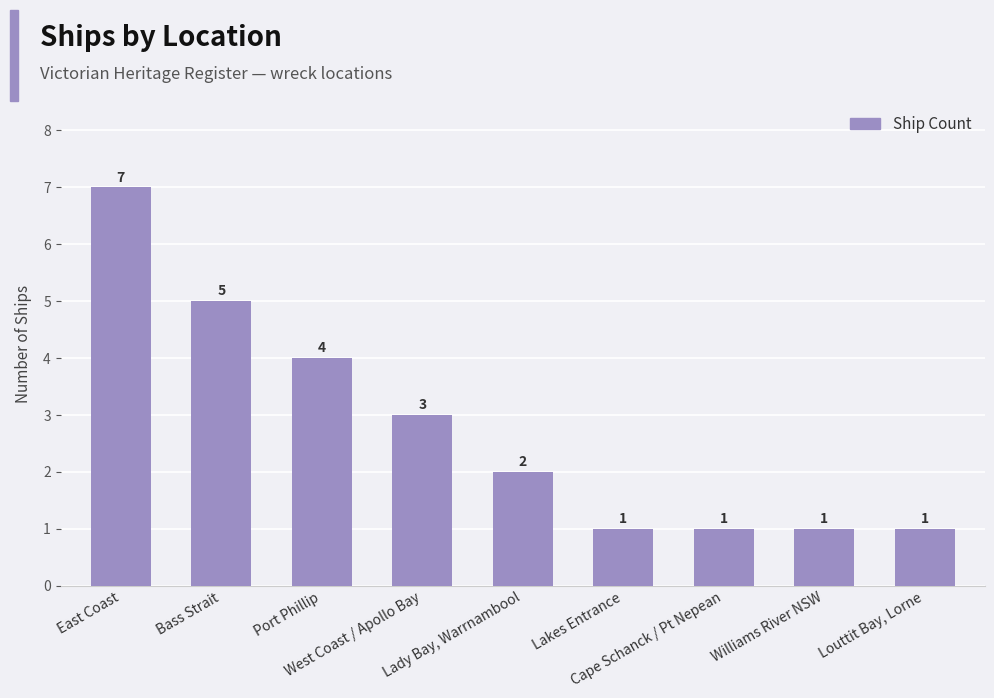

What is the maximum value shown in the chart?

7